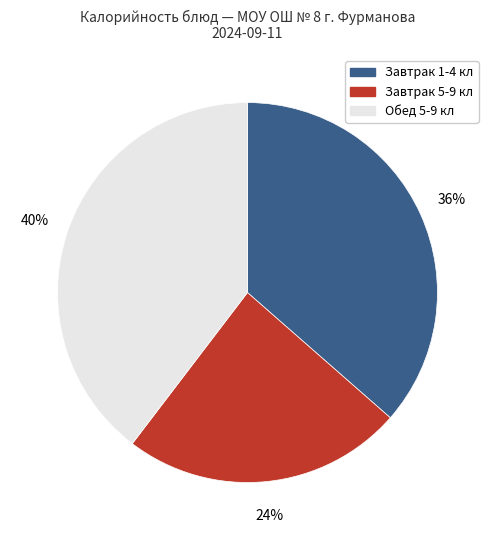

How many segments does this pie chart have?

3